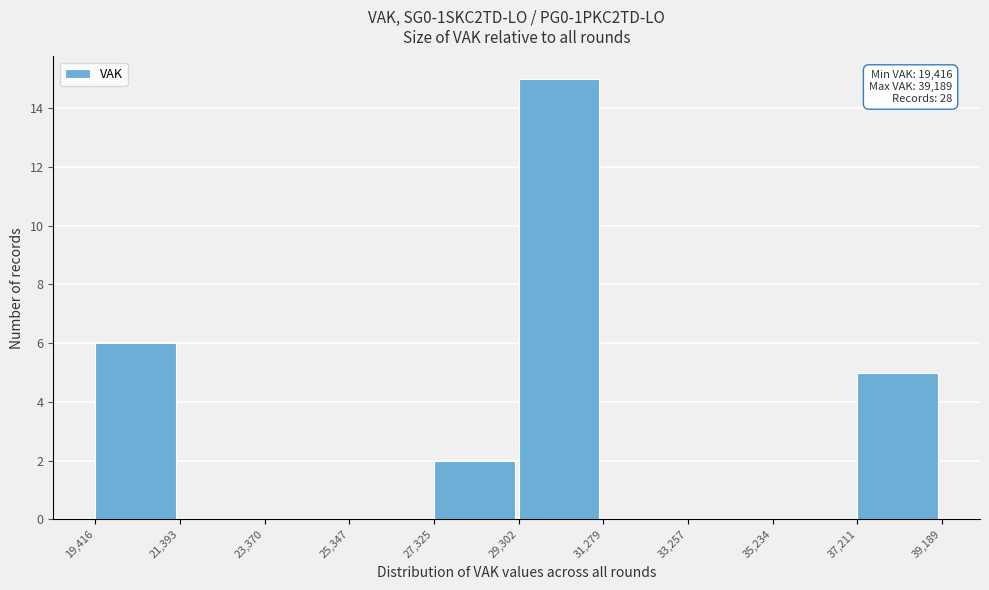

Which range on the x-axis has the tallest bar?

29,302 to 31,279